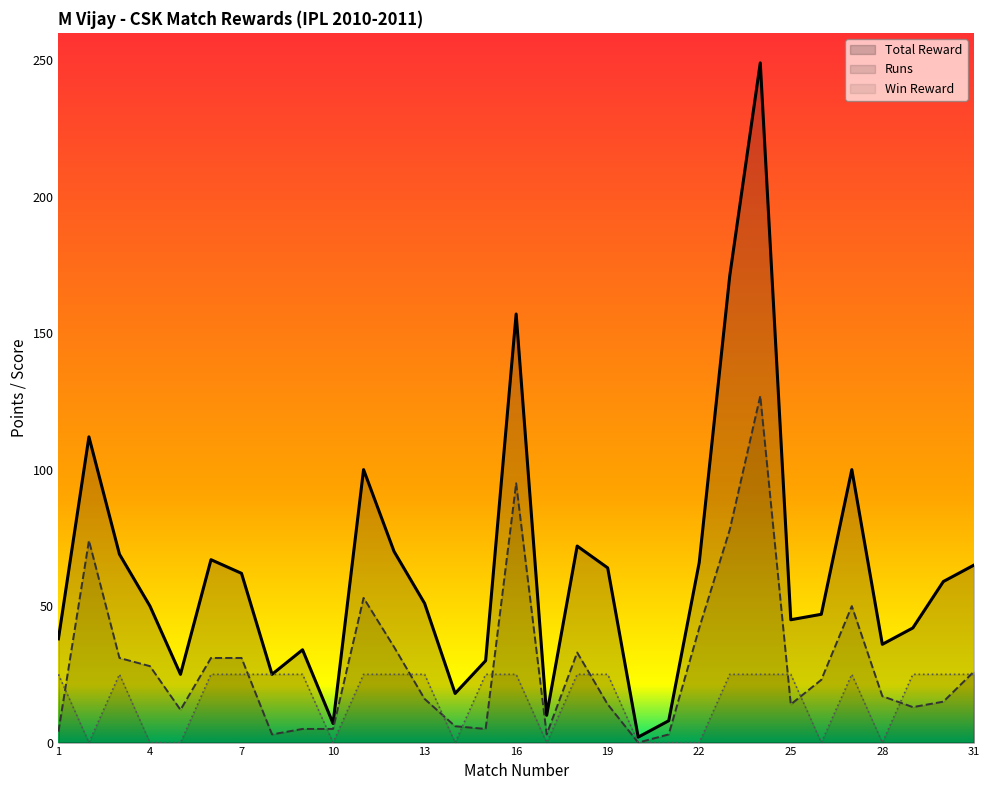

Reading left to right, list all the values displayed in this chart.

38	112	69	50	25	67	62	25	34	7	100	70	51	18	30	157	10	72	64	2	8	66	171	249	45	47	100	36	42	59	65